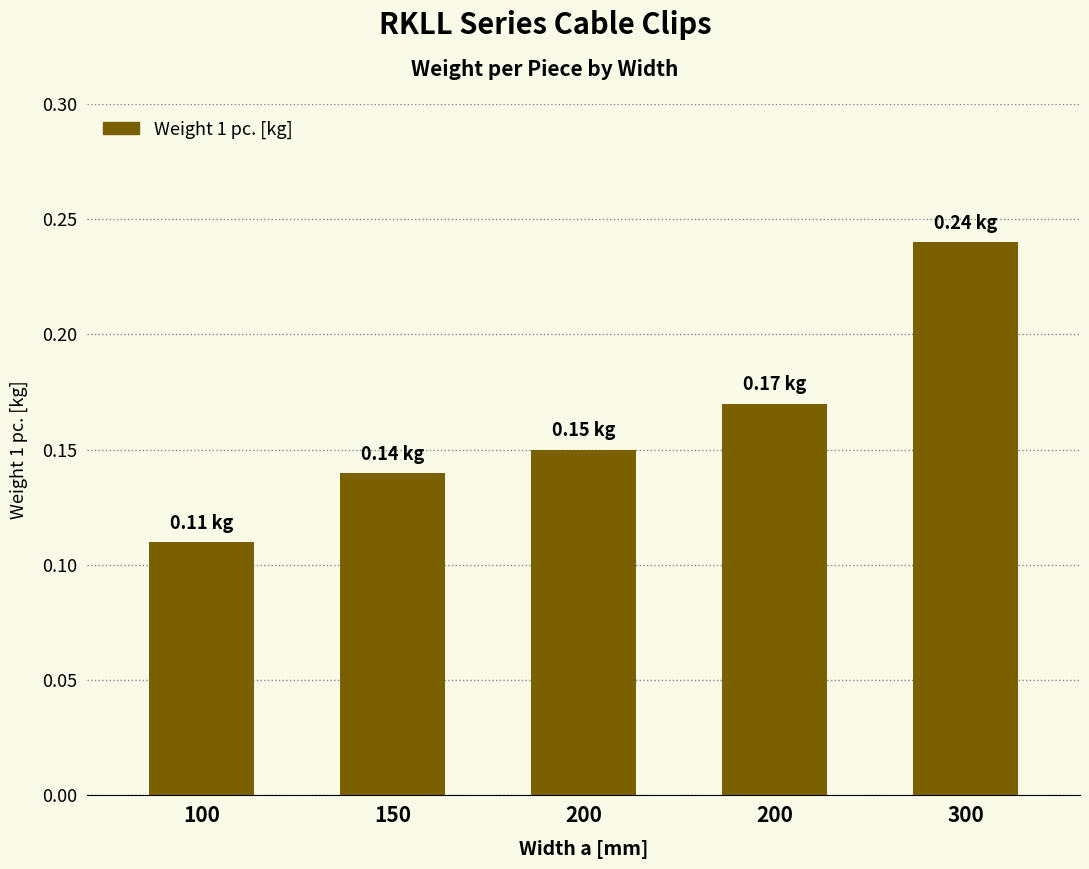

At which label is the value closest to 0?

100